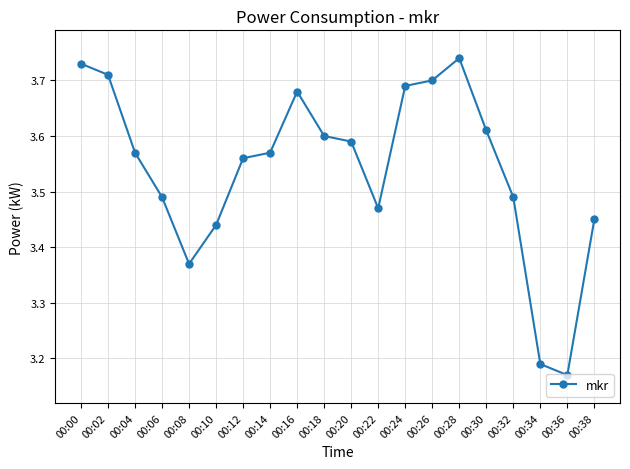

What is the sum of the values at 00:24 and 00:10?

7.1